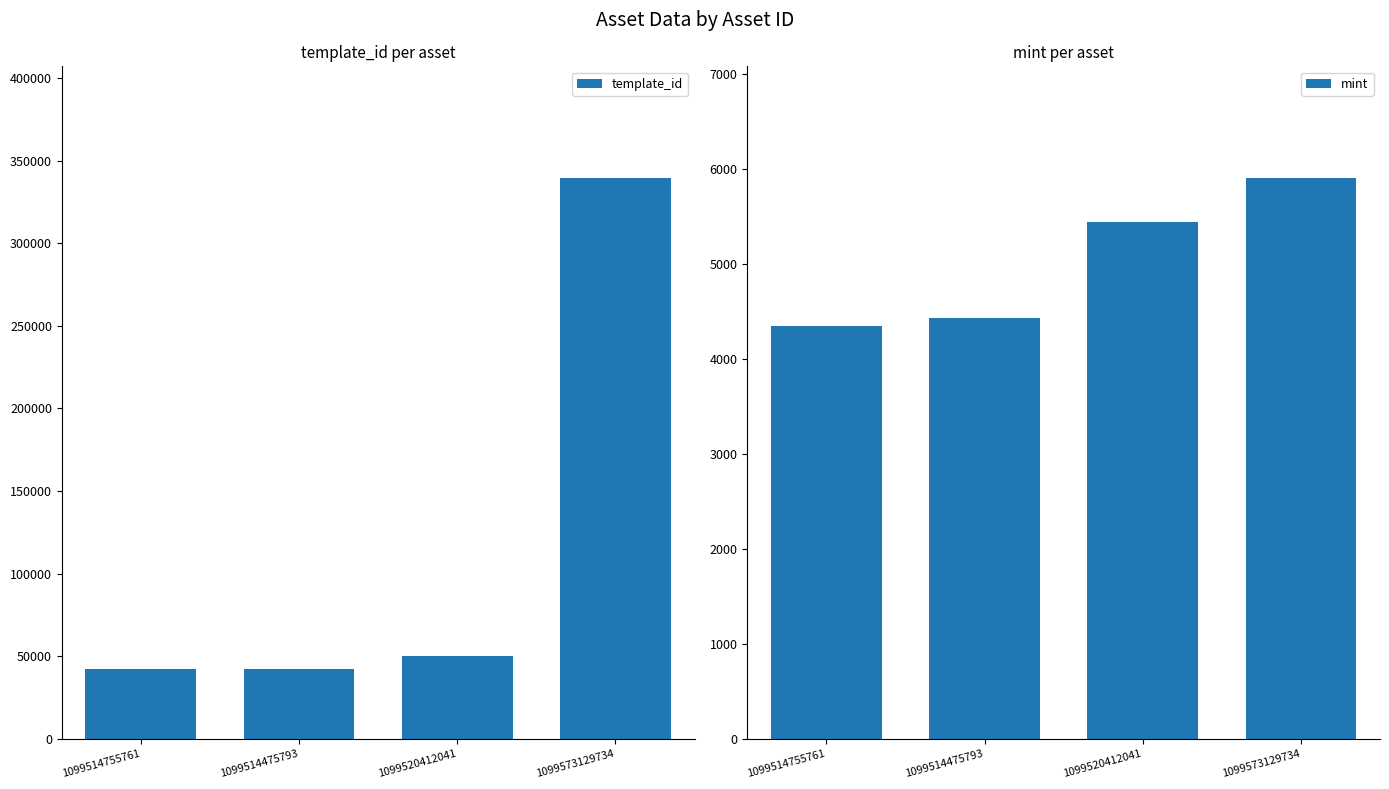

True or false: template_id has a value of 15589 at 1099514475793.

False